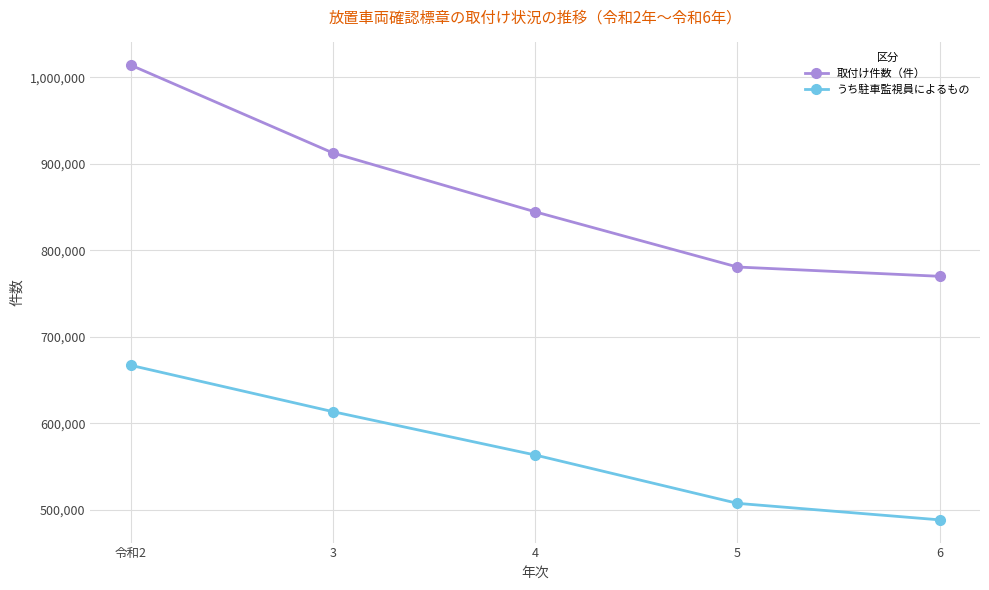

Which series has the largest total across all categories?

取付け件数（件）